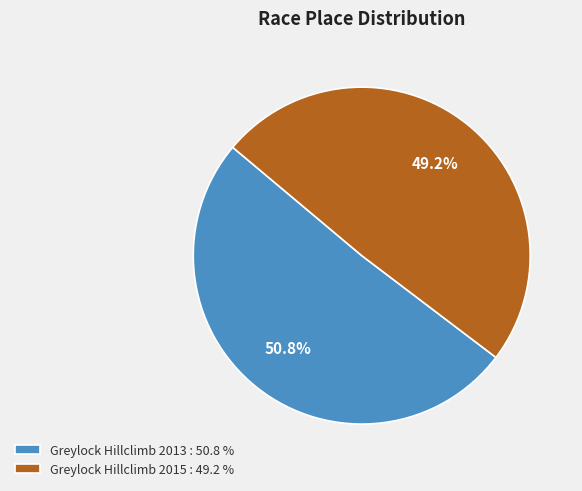

Is Greylock Hillclimb 2013 the majority of the pie?

Yes